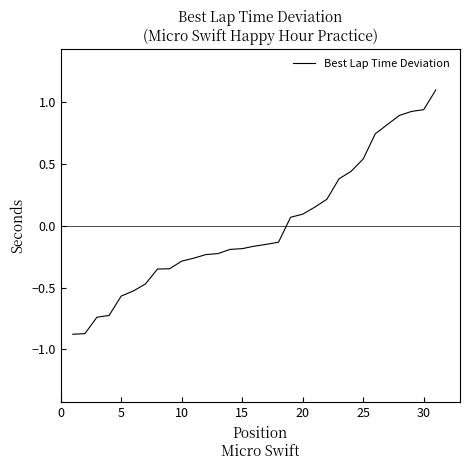

What is the smallest value displayed?

-0.9